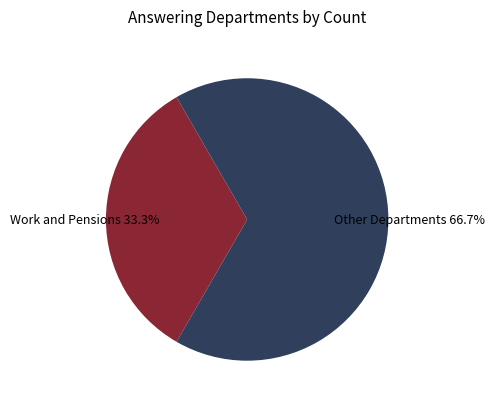

Is there a majority slice in this chart?

Yes